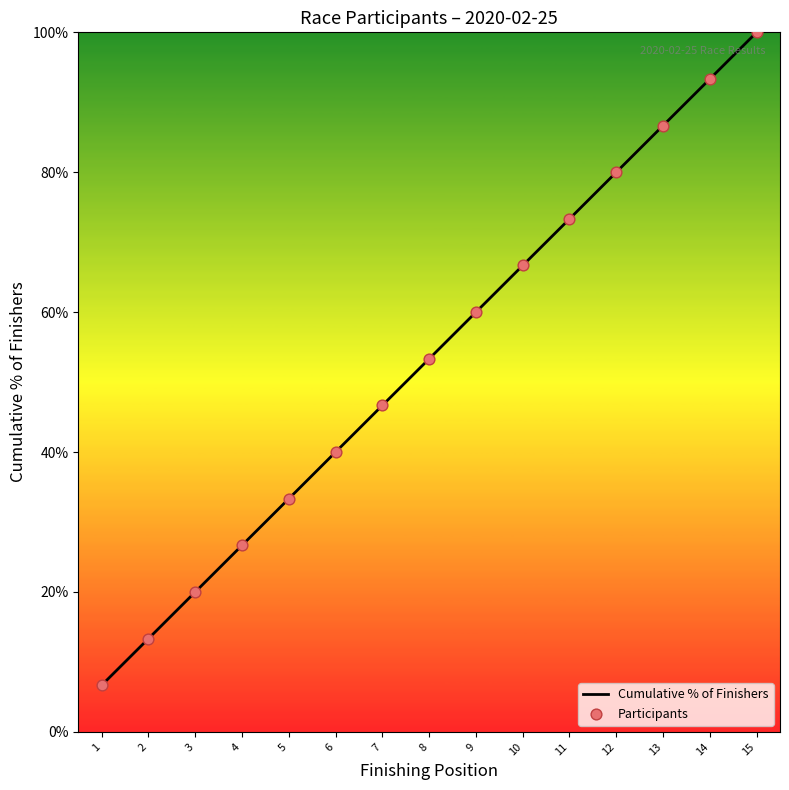

Between 4 and 3, which is larger?

4